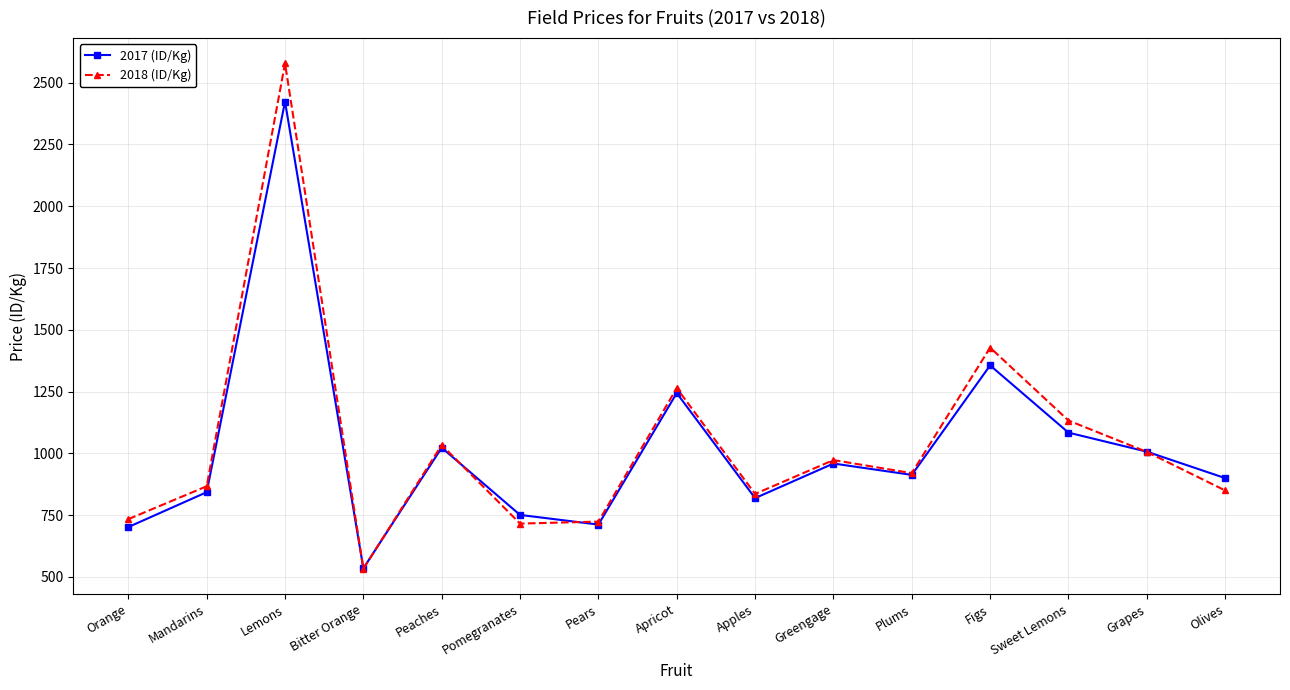

What is the minimum value for 2018 (ID/Kg)?

533